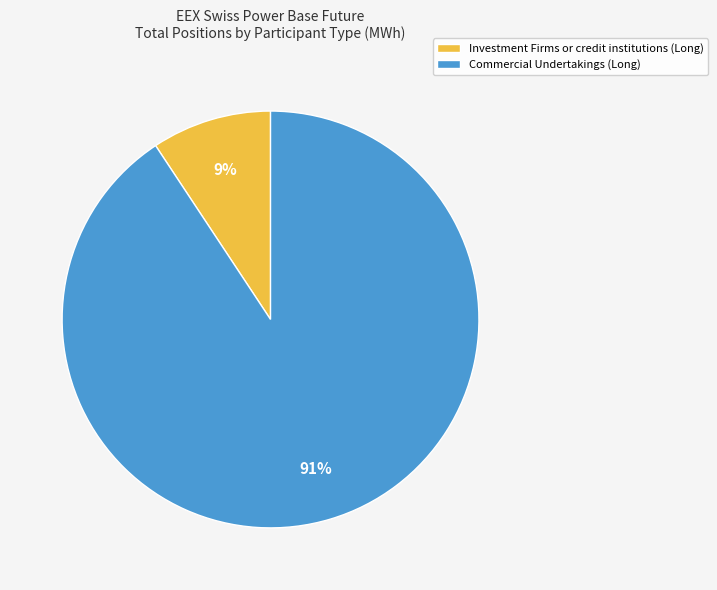

Which has a higher value, Investment Firms or credit institutions (Long) or Commercial Undertakings (Long)?

Commercial Undertakings (Long)